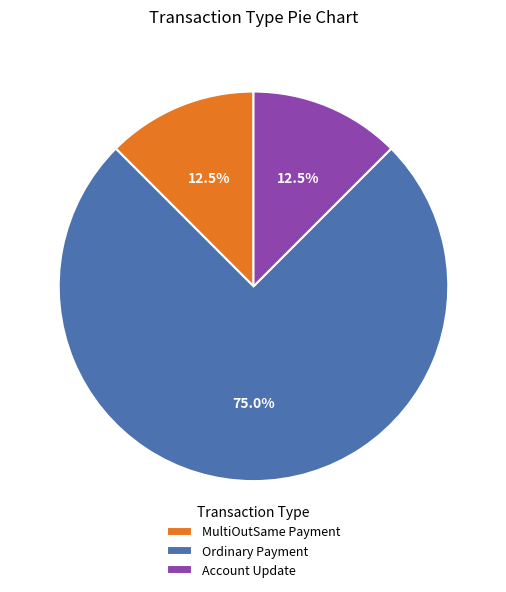

What is the ratio of the value at Ordinary Payment to the value at Account Update?

6.0